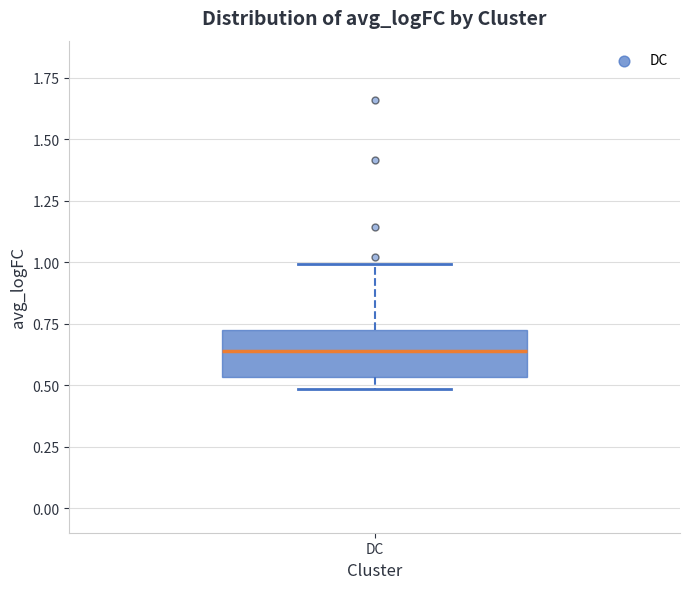

Where does the upper whisker of the box for DC end on the y-axis? The values are not printed on the chart, so give them approximately, as read against the axis.

1.00